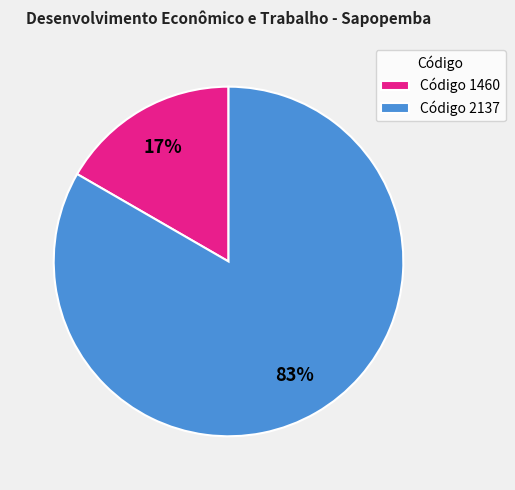

Is it true that Código 1460 is 17% of the pie?

True